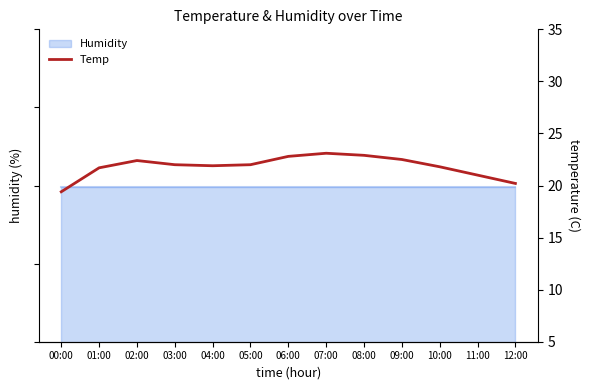

List the labels in order of value, smallest first.

00:00, 12:00, 11:00, 01:00, 10:00, 04:00, 03:00, 05:00, 02:00, 09:00, 06:00, 08:00, 07:00